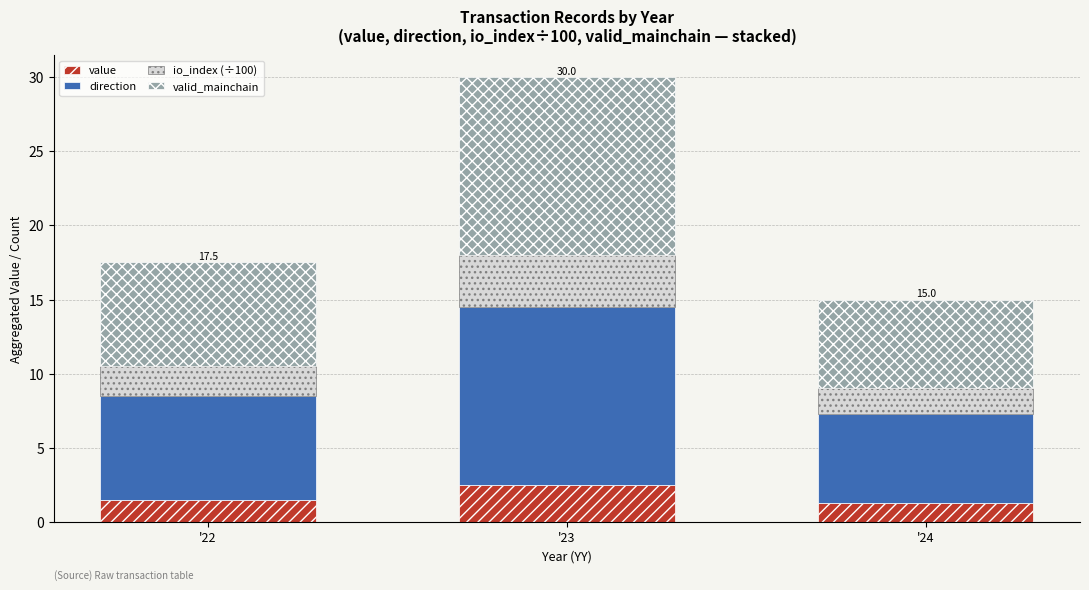

Reading left to right, transcribe the values for value.

1.5	2.5	1.3